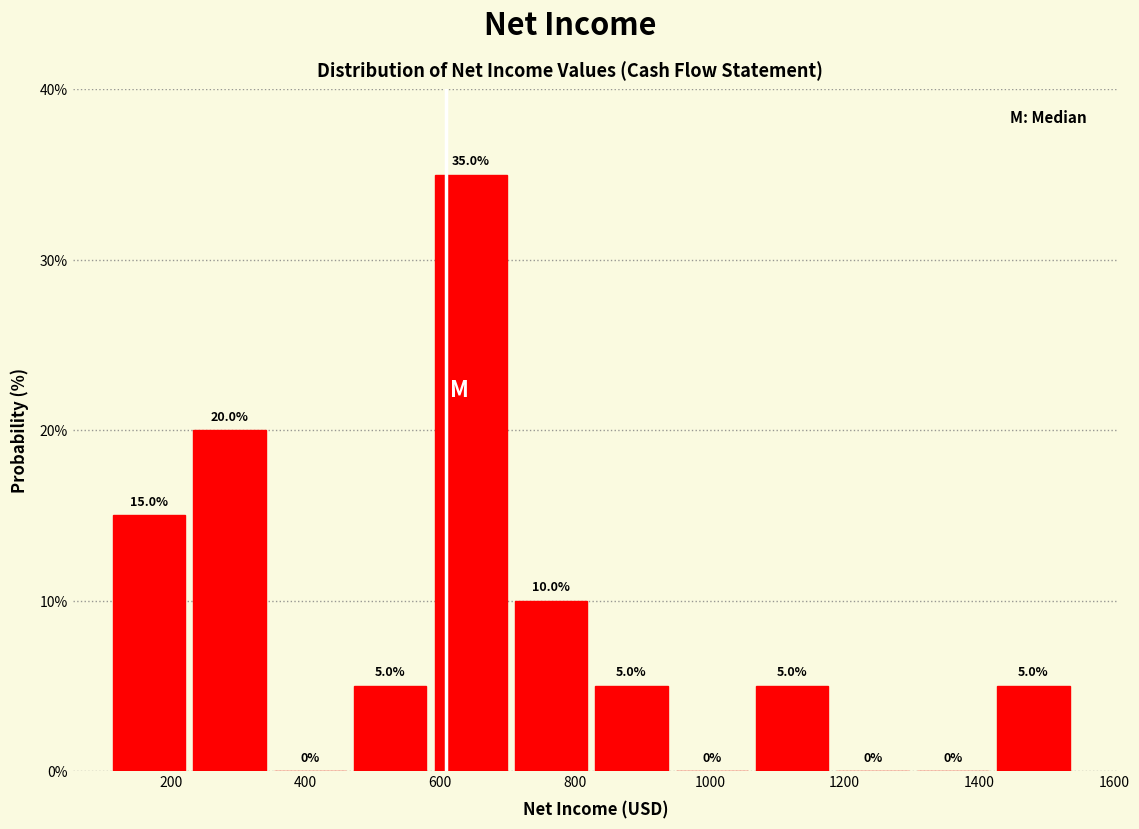

How tall is the bar that spans 1060 to 1180 on the x-axis? The bar edges are not printed on the chart, so give them approximately, as read against the axis.

5.0